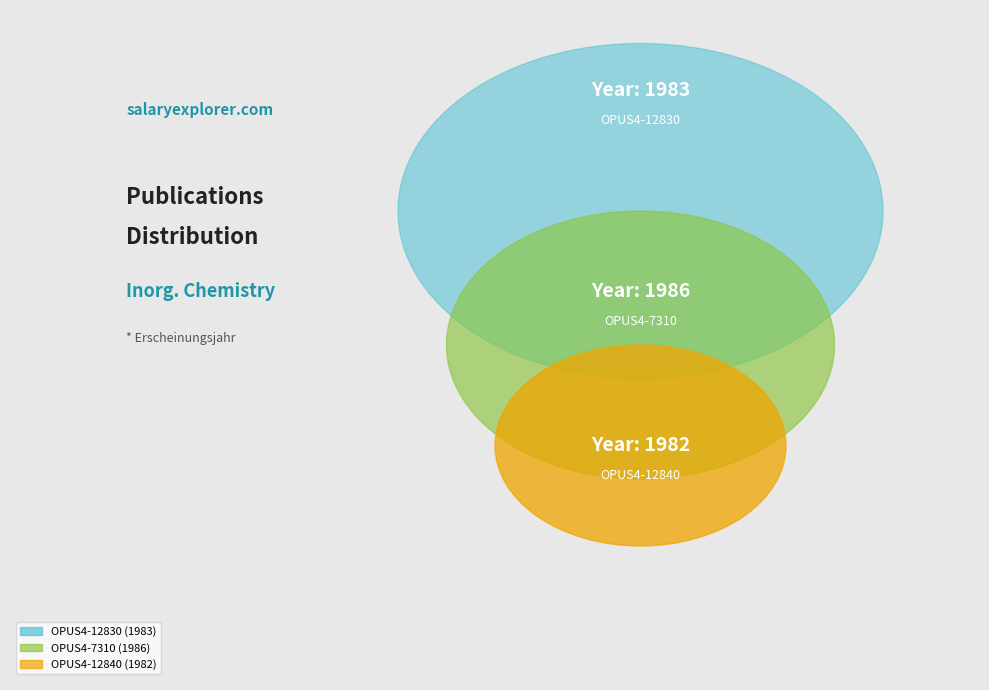

How many segments does this pie chart have?

3